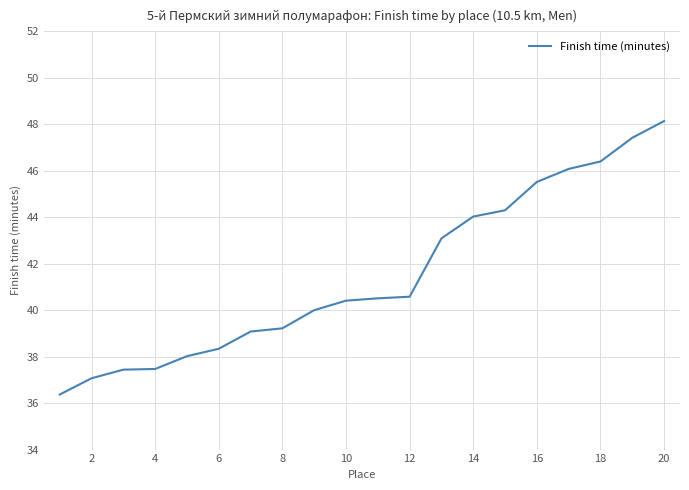

What is the sum of all values?

829.5